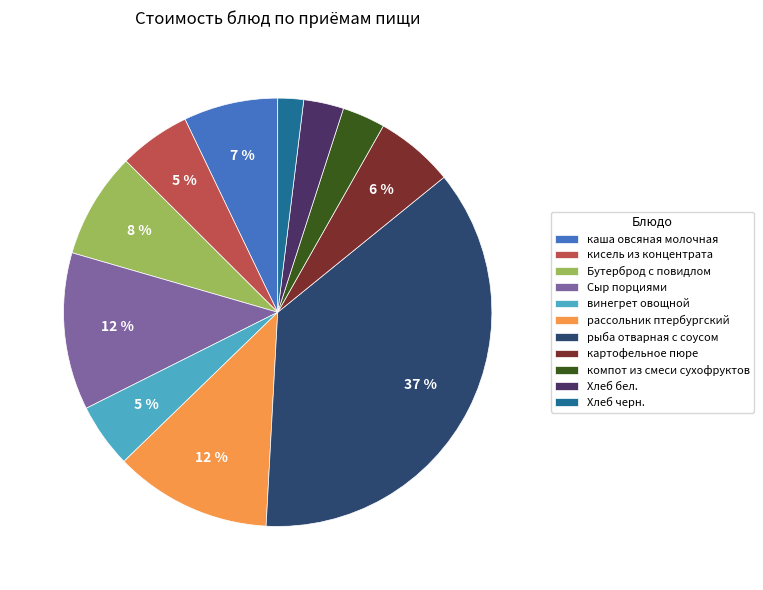

True or false: Хлеб бел. accounts for 3% of the total.

True